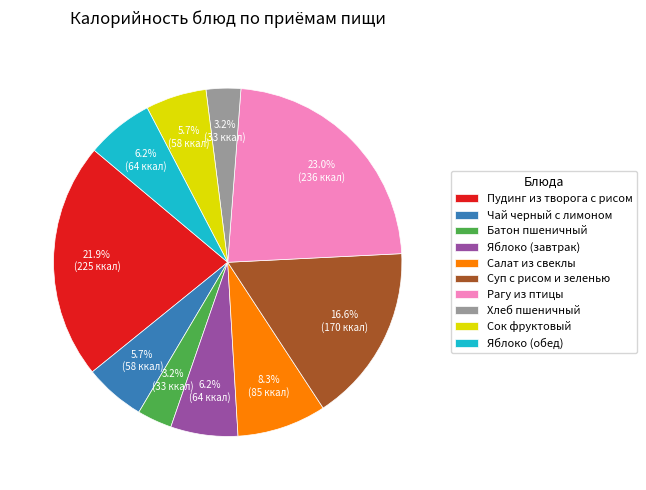

To the nearest percent, what portion does Сок фруктовый represent?

6%